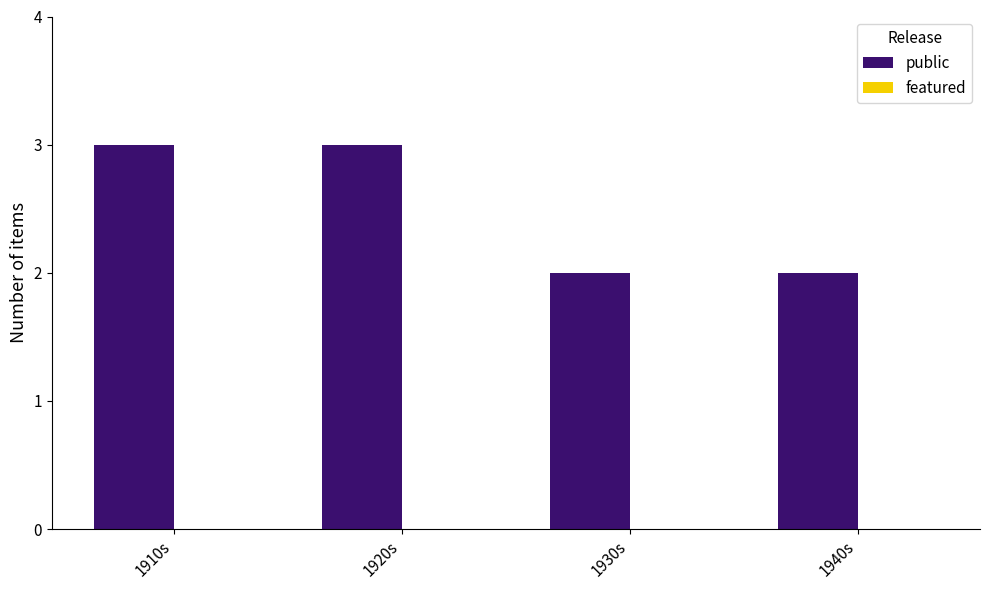

How many data points does each series have?

4